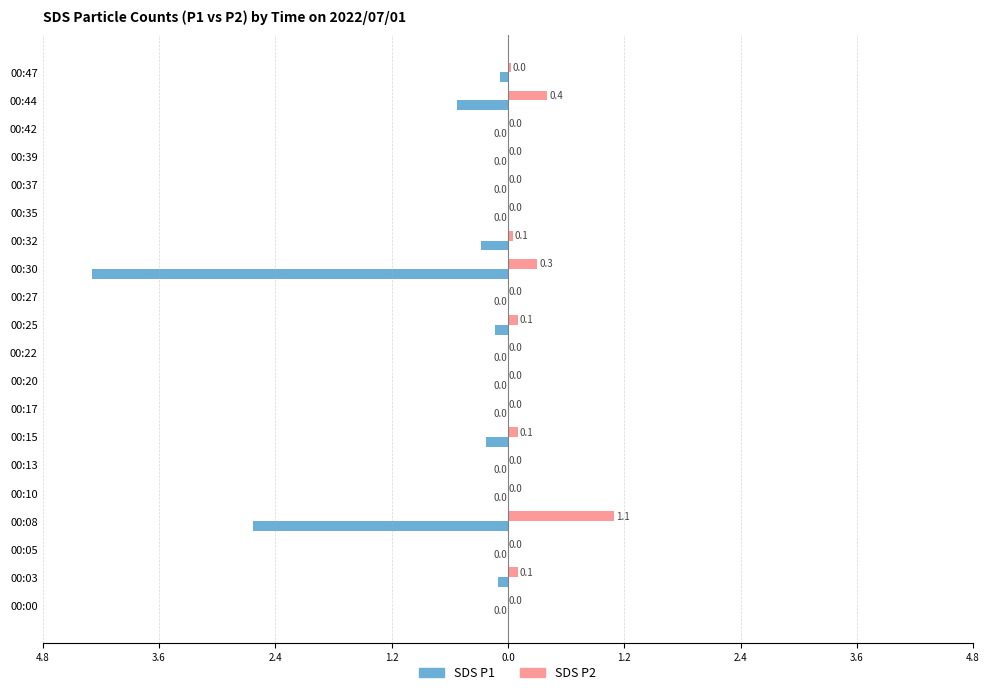

At how many categories does at least one series exceed -2?

20